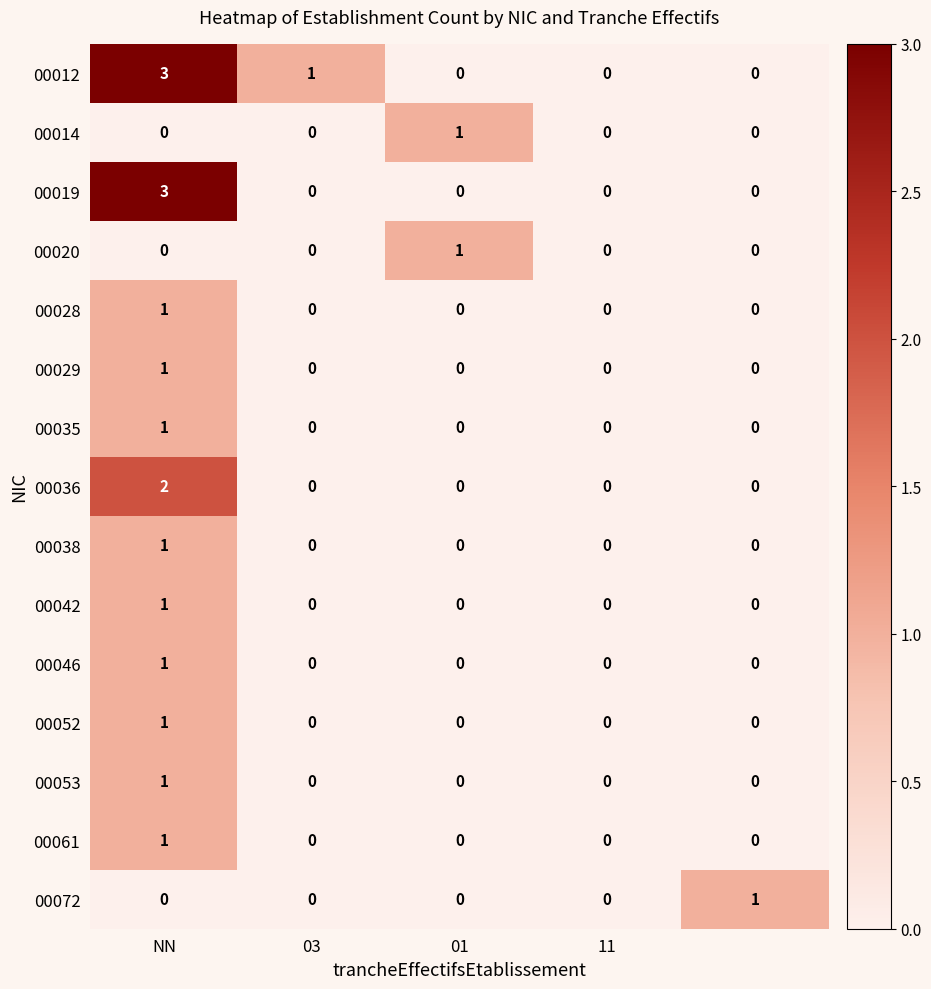

Count the number of categories in the chart.

5